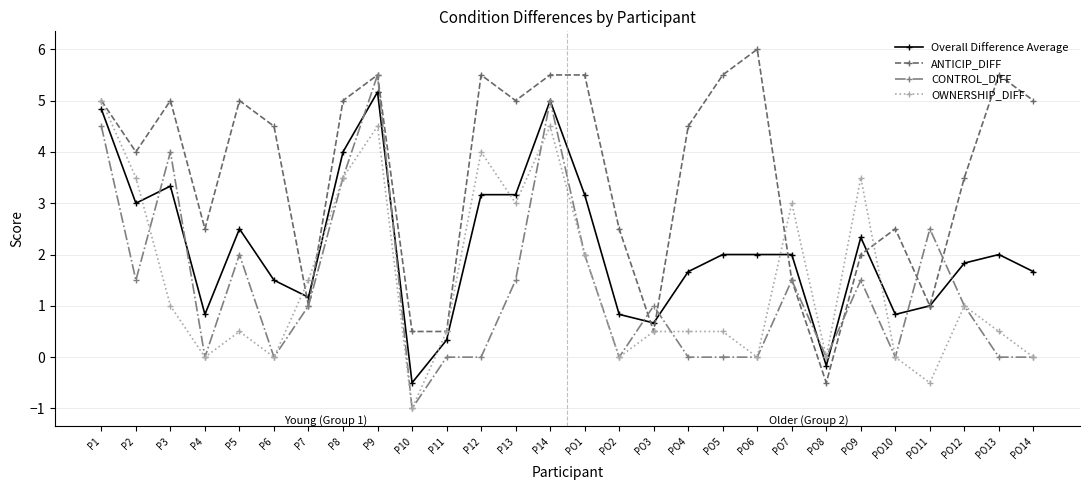

Which label corresponds to the largest value in the chart?

PO6